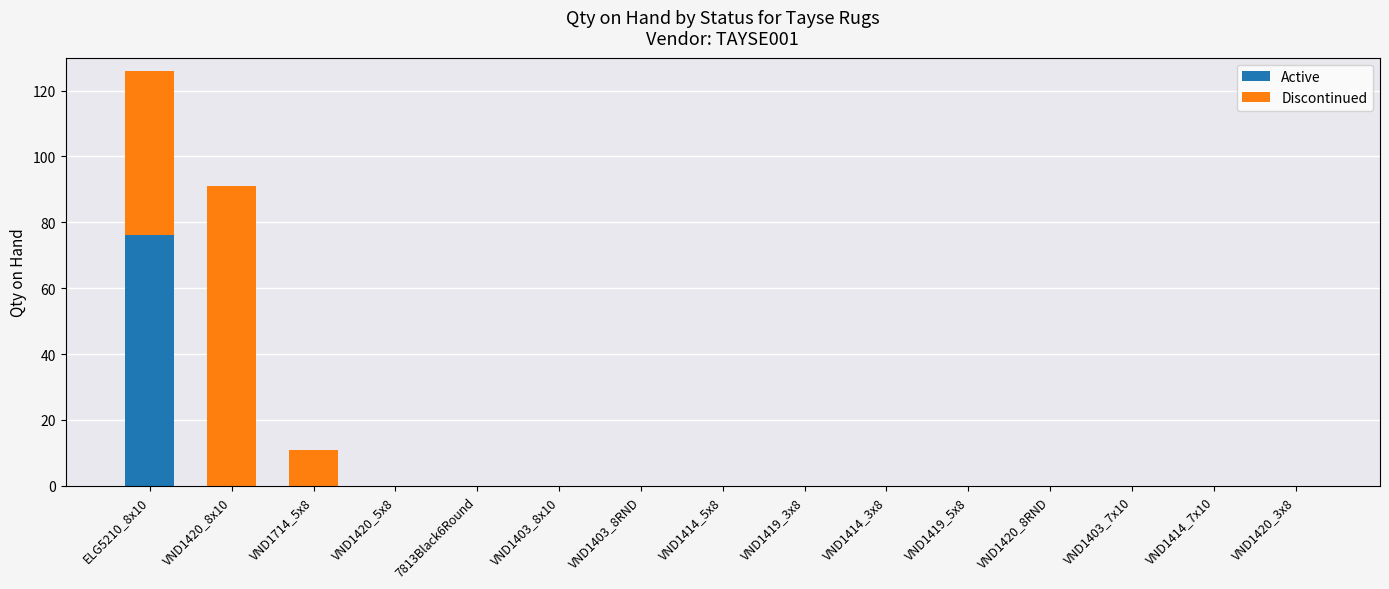

Count the number of categories in the chart.

15